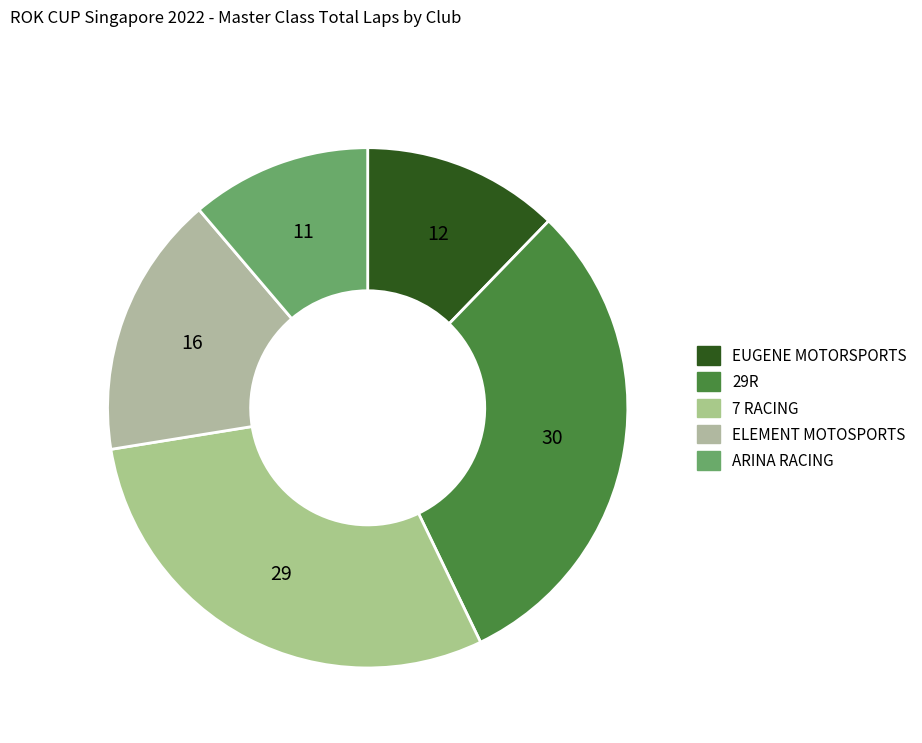

How many slices are in this pie chart?

5